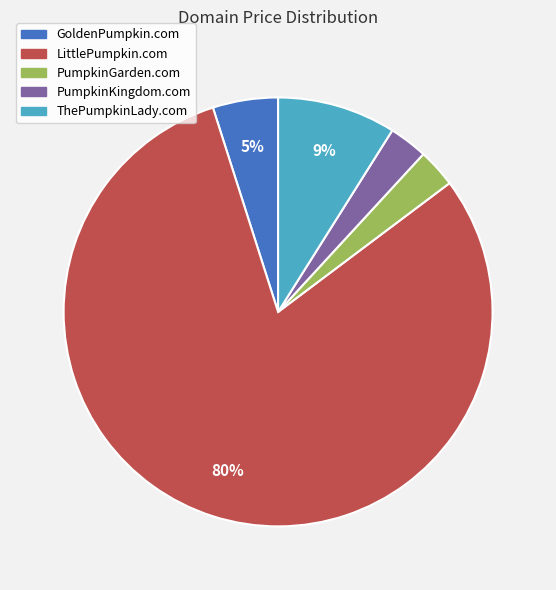

Which slice is the largest?

LittlePumpkin.com